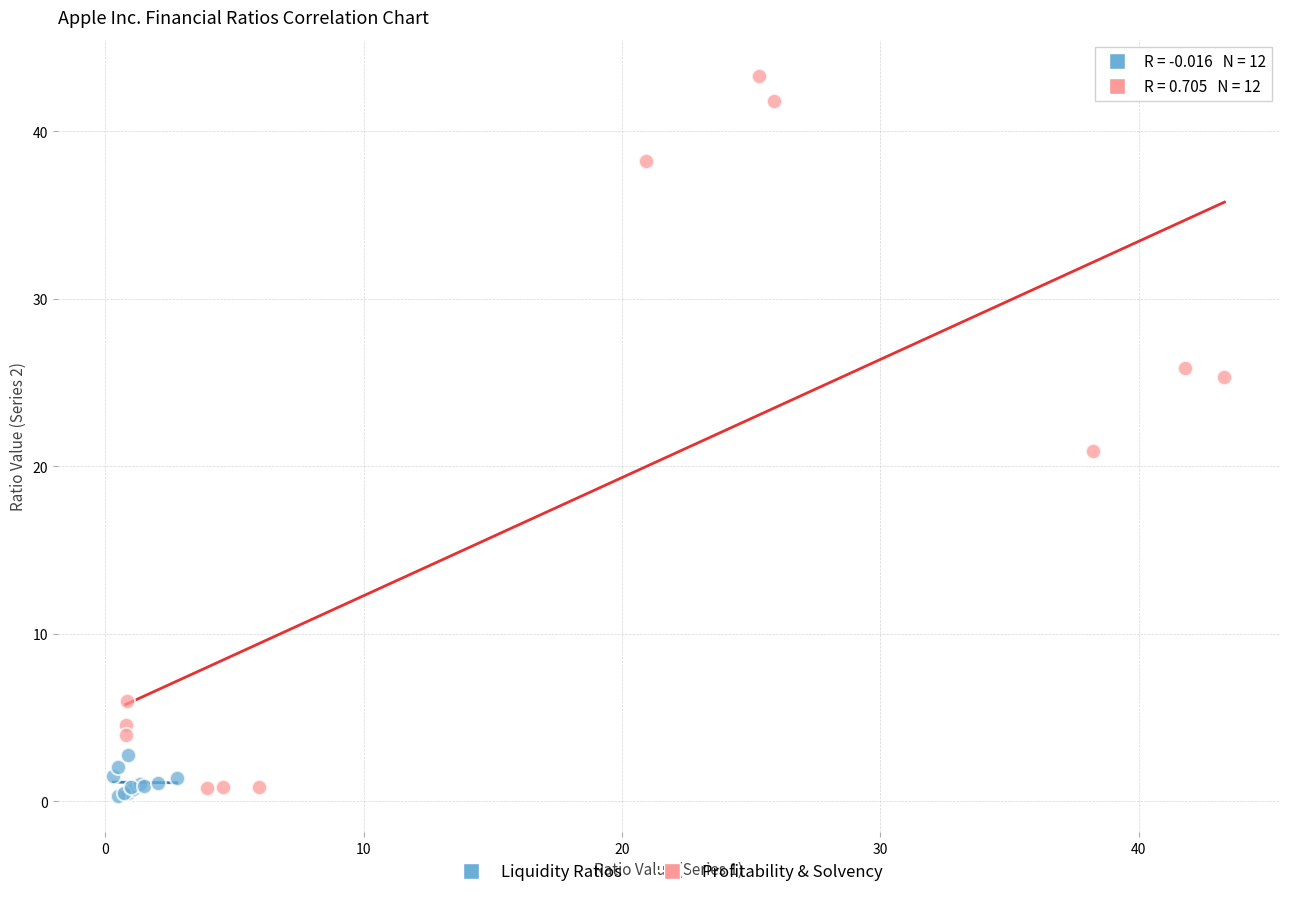

Which series has the largest Y range (max minus min)?

Profitability & Solvency